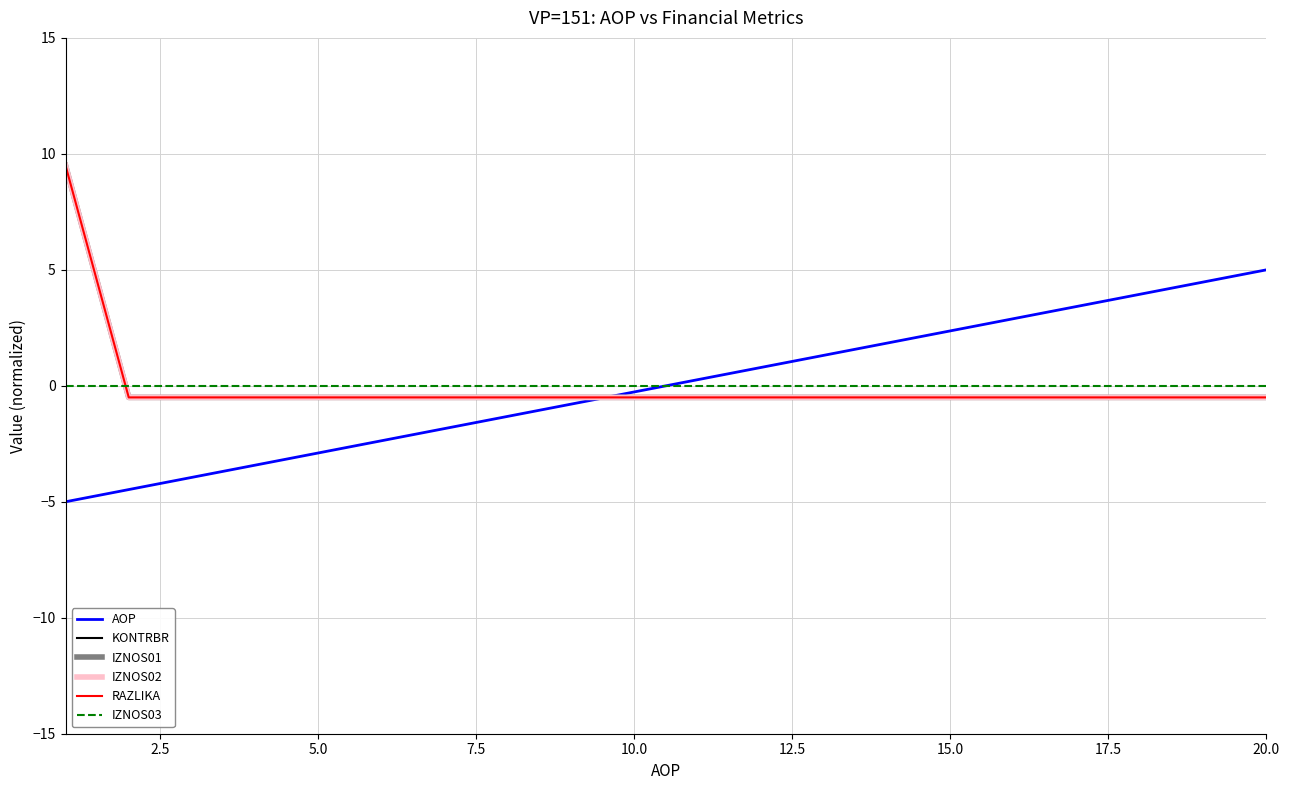

How many lines are shown in the chart?

6